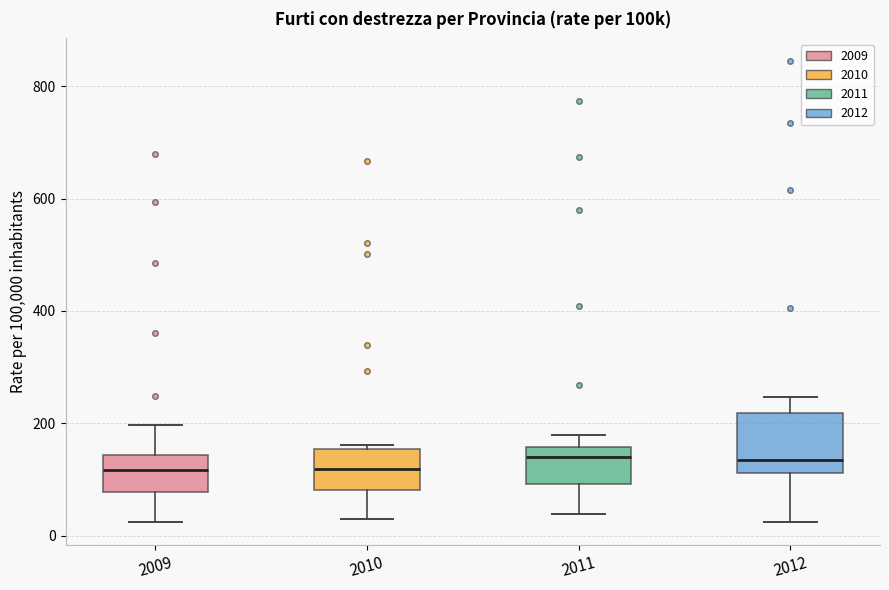

Reading left to right, transcribe this box plot: for each box, give where its median line is, the range the box spans, and where its two whiskers end, as read against the y-axis. The values are not printed on the chart, so give them approximately, as read against the axis.

2009: median 120, box 80 to 140, whiskers 20 to 200
2010: median 120, box 80 to 160, whiskers 40 to 160 (just above the box's upper edge)
2011: median 140, box 100 to 160, whiskers 40 to 180
2012: median 140, box 120 to 220, whiskers 20 to 240